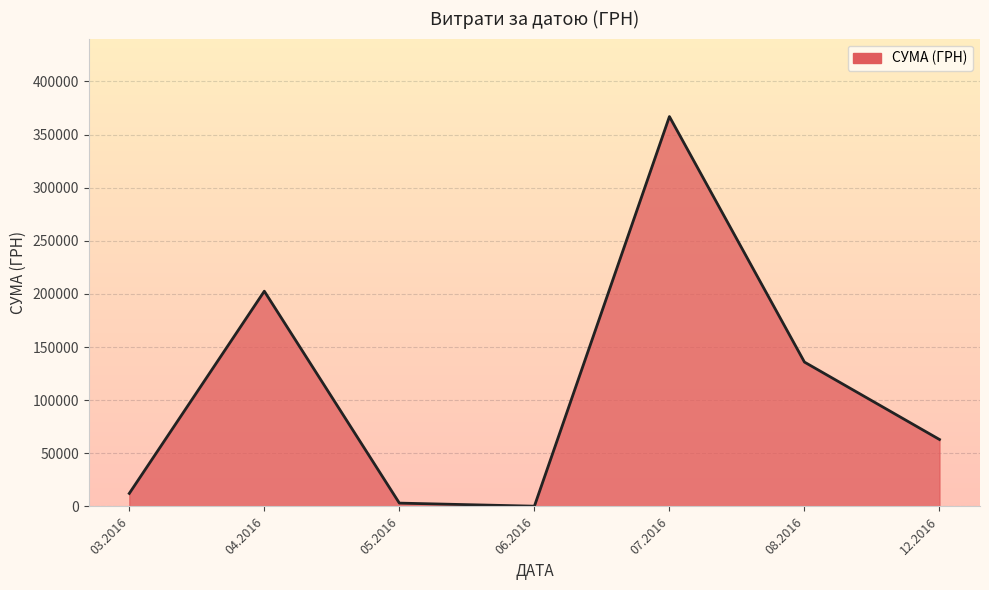

What position from the right is 06.2016?

4